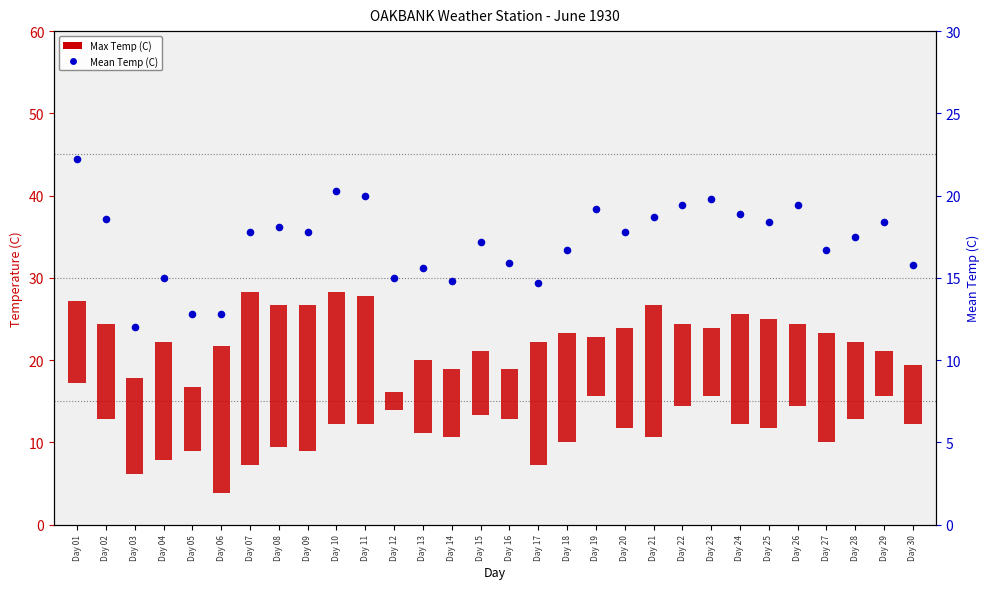

What are all the series names shown in the legend?

Max Temp (C), Mean Temp (C)